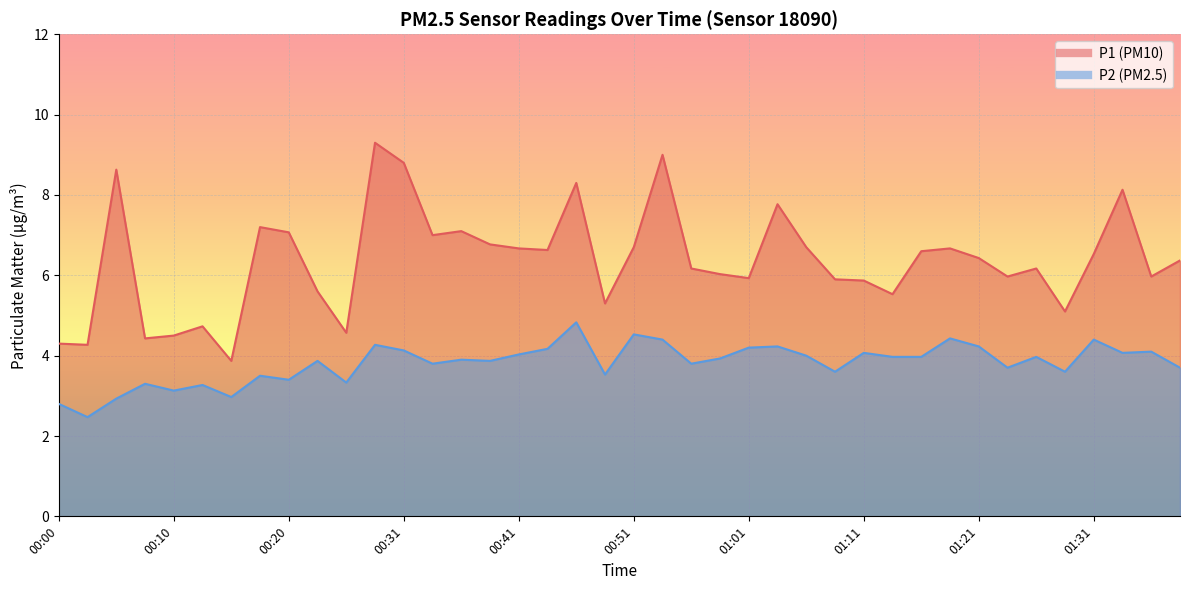

True or false: P2 has a value of 4.4 at 00:53.

True